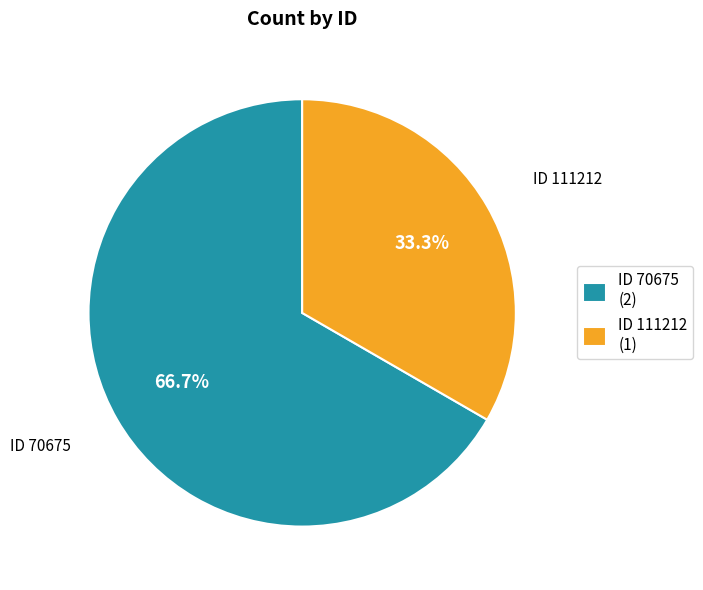

Is there any slice that represents more than half of the pie?

Yes